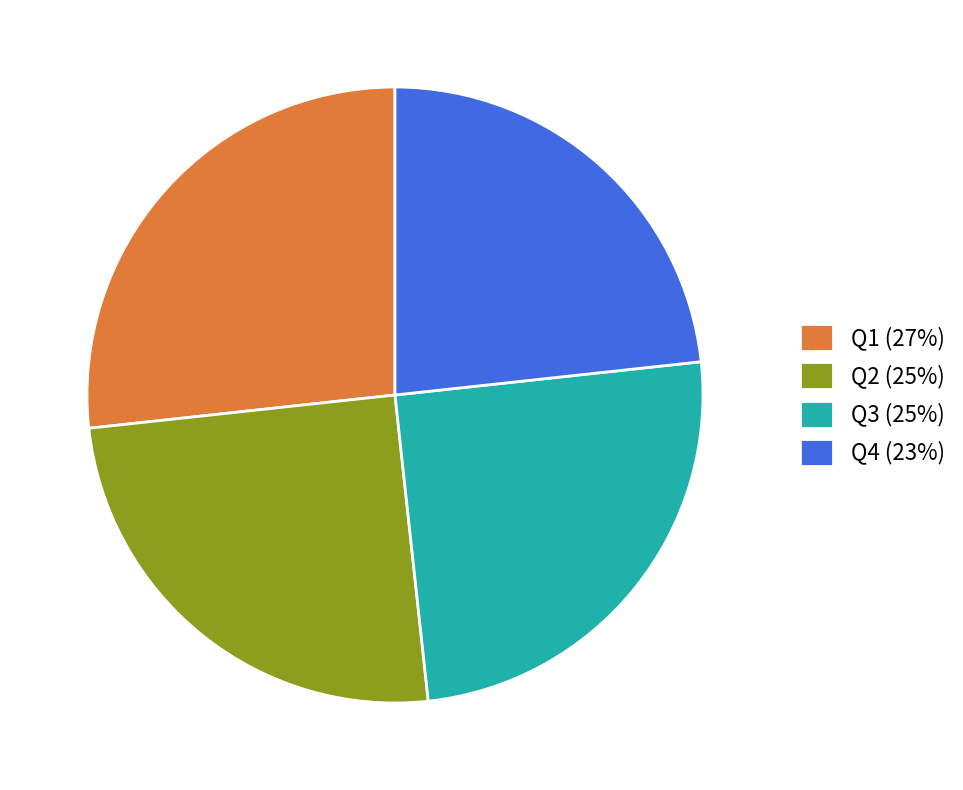

What is the largest slice in the pie chart?

Q1